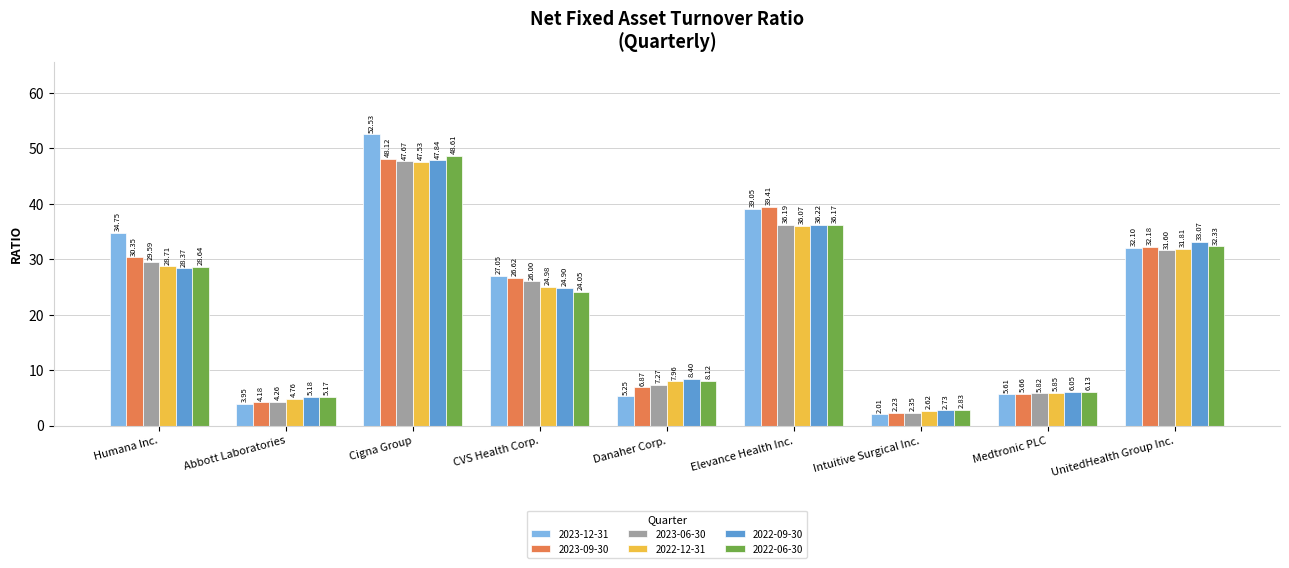

Which category has the lowest value in the 2023-12-31 series?

Intuitive Surgical Inc.